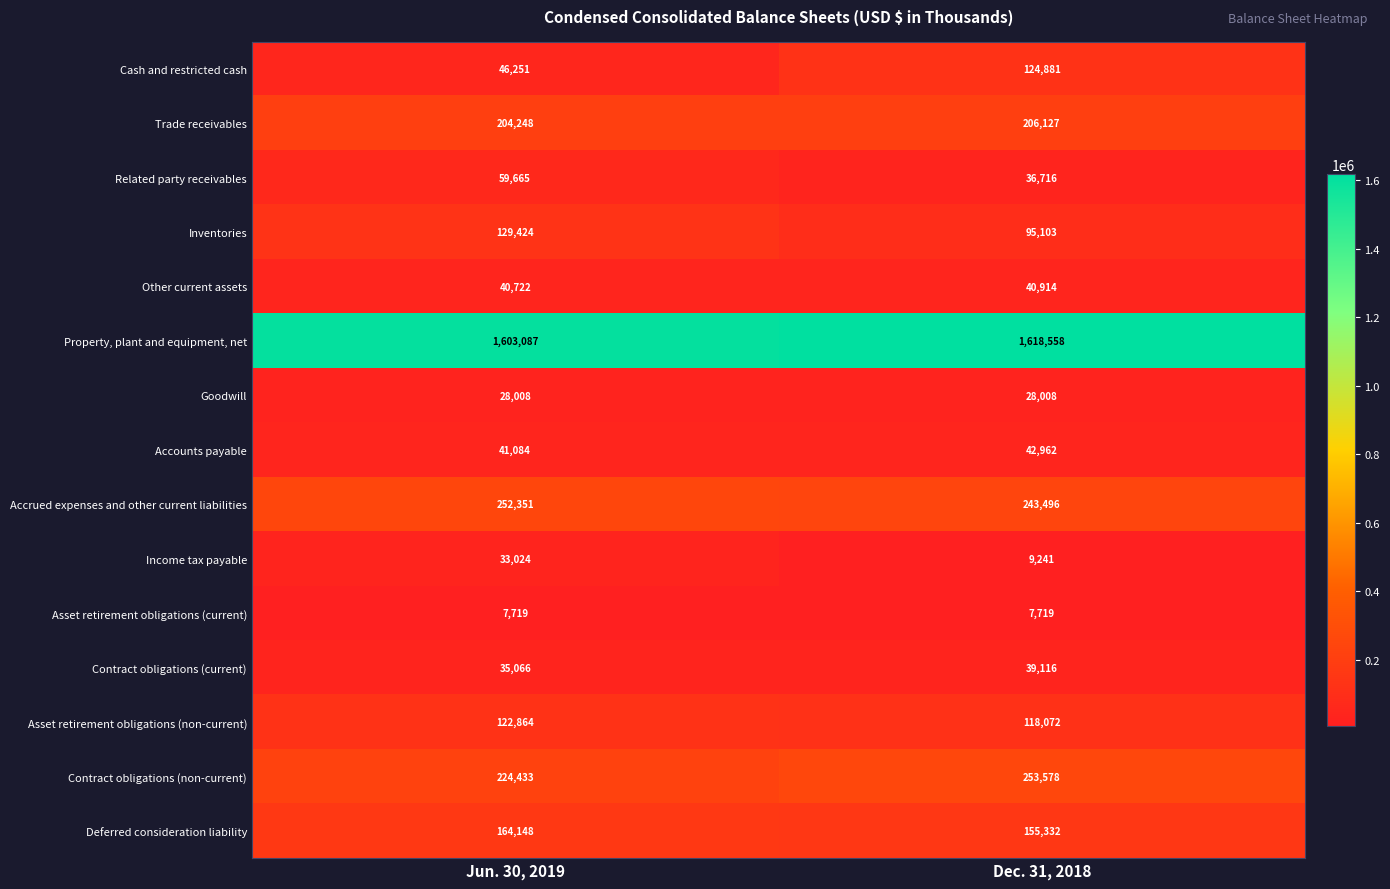

List the series in order of their peak value, lowest first.

Asset retirement obligations (current), Goodwill, Income tax payable, Contract obligations (current), Other current assets, Accounts payable, Related party receivables, Asset retirement obligations (non-current), Cash and restricted cash, Inventories, Deferred consideration liability, Trade receivables, Accrued expenses and other current liabilities, Contract obligations (non-current), Property, plant and equipment, net